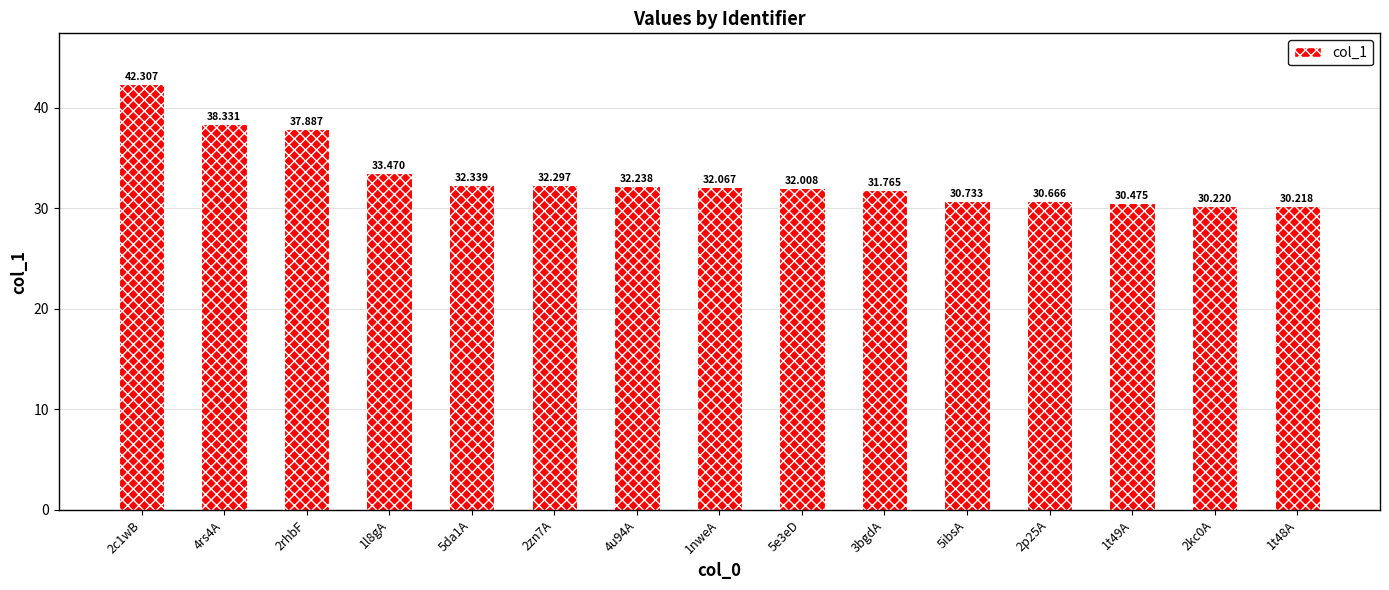

List the labels in order of value, smallest first.

1t48A, 2kc0A, 1t49A, 2p25A, 5ibsA, 3bgdA, 5e3eD, 1nweA, 4u94A, 2zn7A, 5da1A, 1l8gA, 2rhbF, 4rs4A, 2c1wB